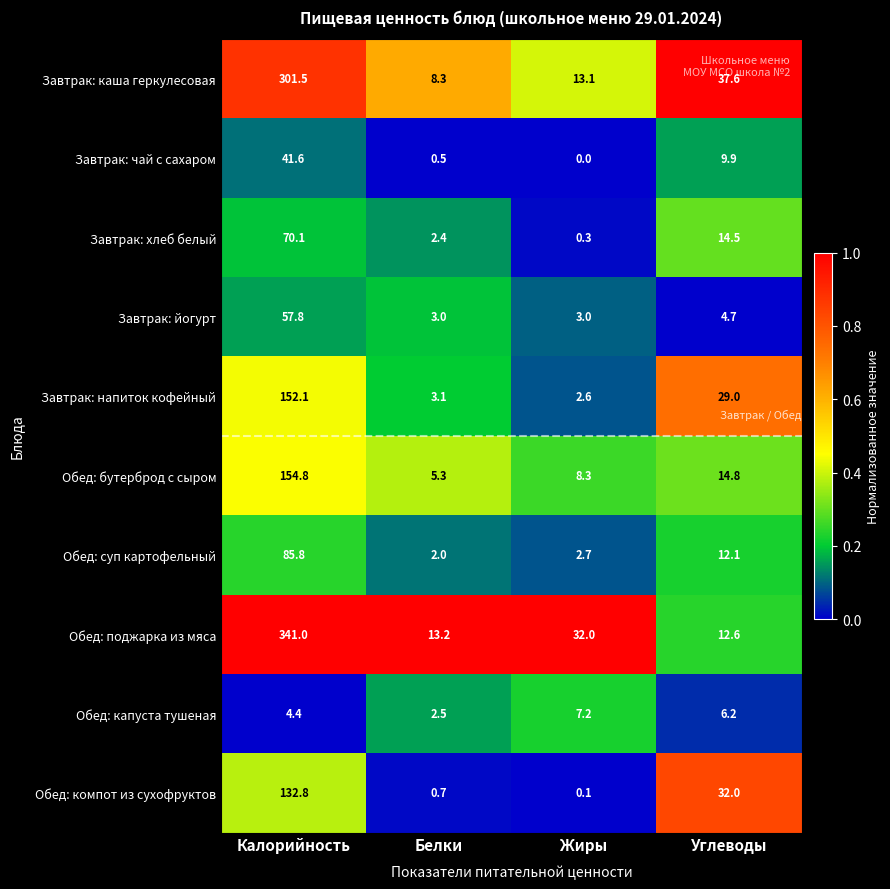

At which label does Завтрак: каша геркулесовая reach its peak?

Калорийность